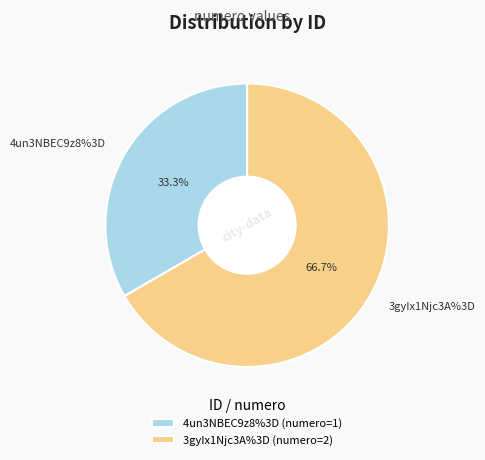

Combined, do 3gyIx1Njc3A%3D and 4un3NBEC9z8%3D account for over 50%?

Yes